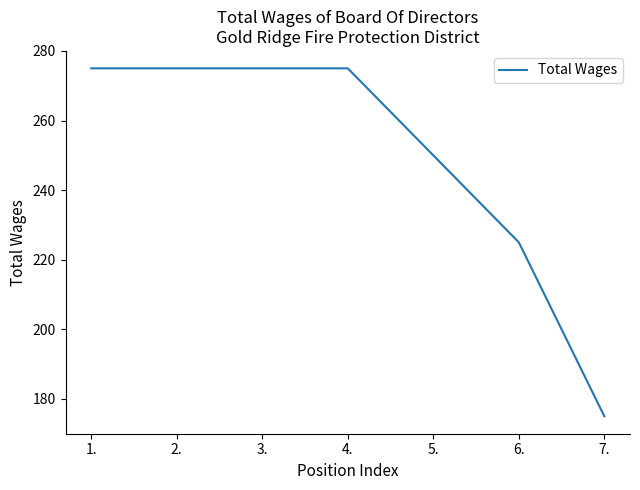

What is the difference between the second highest and minimum values?

100